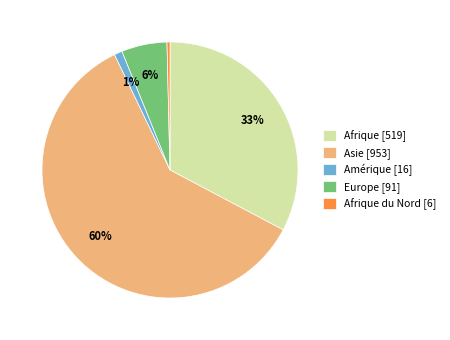

How many slices are in this pie chart?

5